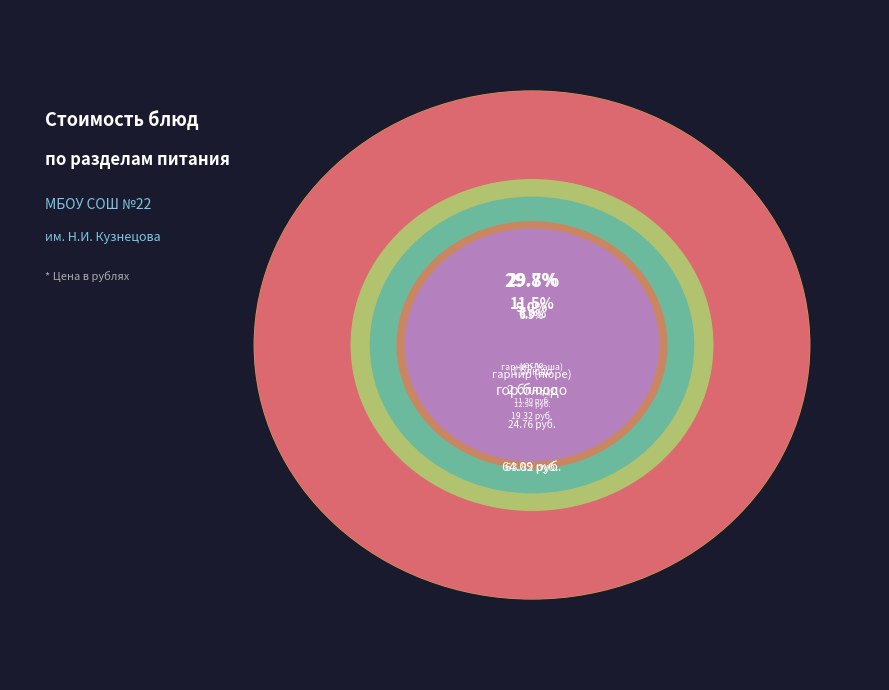

Which category has the smallest portion of the pie?

хлеб черн.